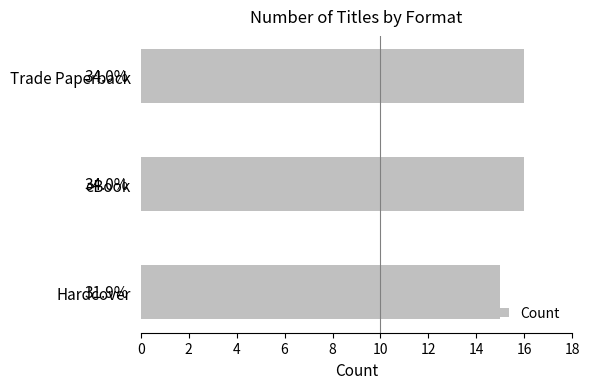

What is the difference between the maximum and minimum values?

1